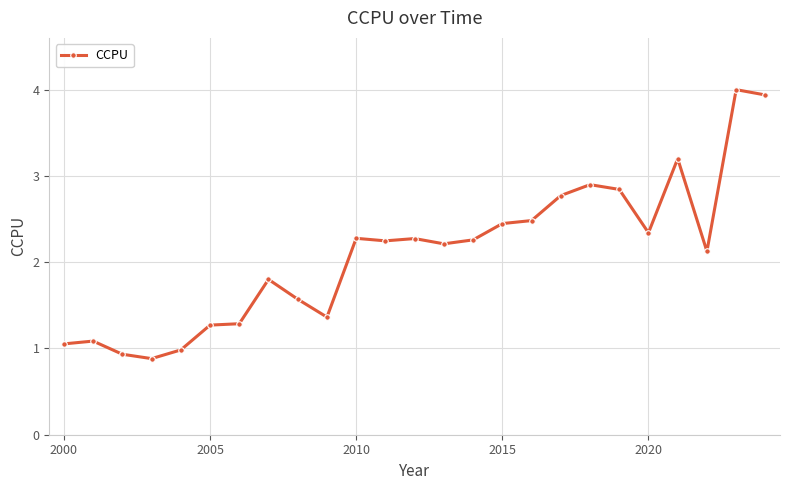

True or false: there are more than 2 points higher than both neighbors.

True